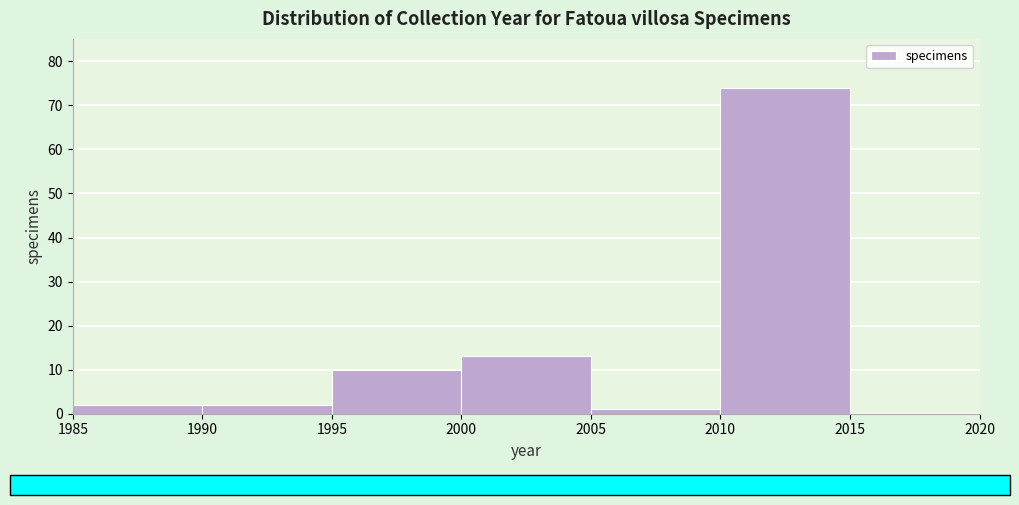

Reading left to right, transcribe this chart: for each bar, give the range it covers on the x-axis and its height. The values are not printed on the chart, so give them approximately, as read against the axis.

1985 to 1990: 2
1990 to 1995: 2
1995 to 2000: 10
2000 to 2005: 13
2005 to 2010: 1
2010 to 2015: 74
2015 to 2020: 0